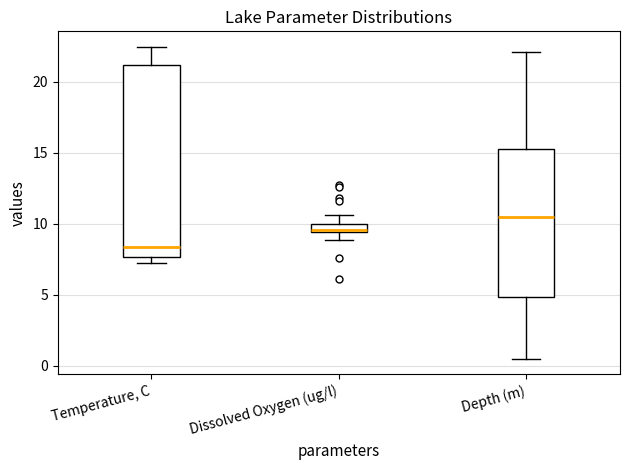

Which box is the tallest, from its lower edge to its upper edge?

Temperature, C